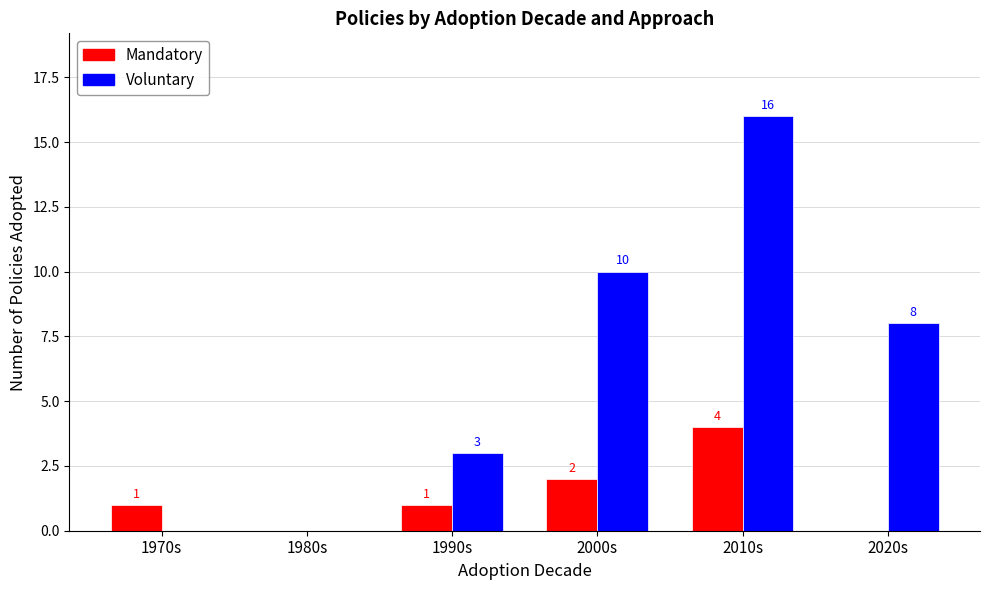

Which series has the largest range (max minus min)?

Voluntary